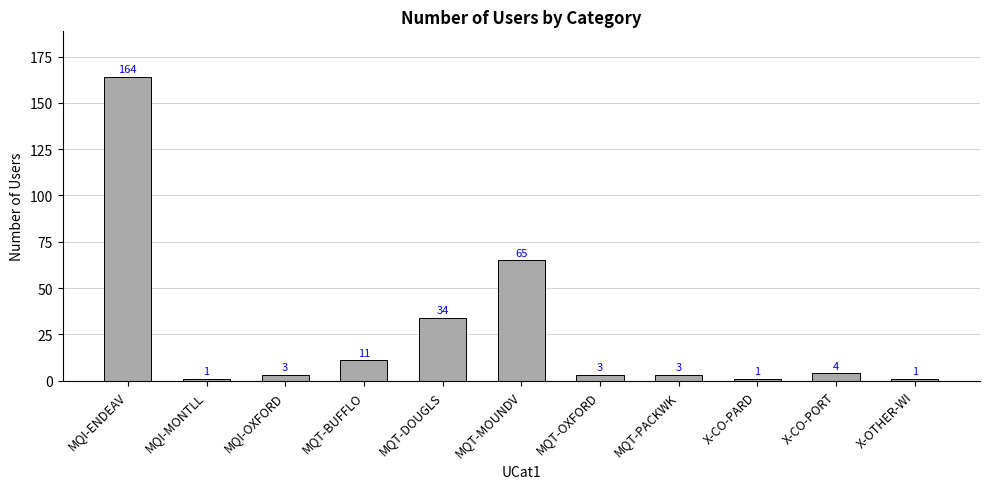

What is the approximate value at MQI-OXFORD?

3